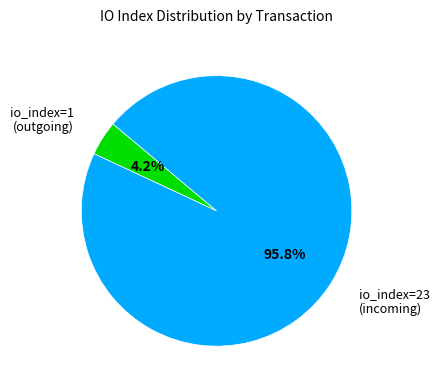

How many segments does this pie chart have?

2